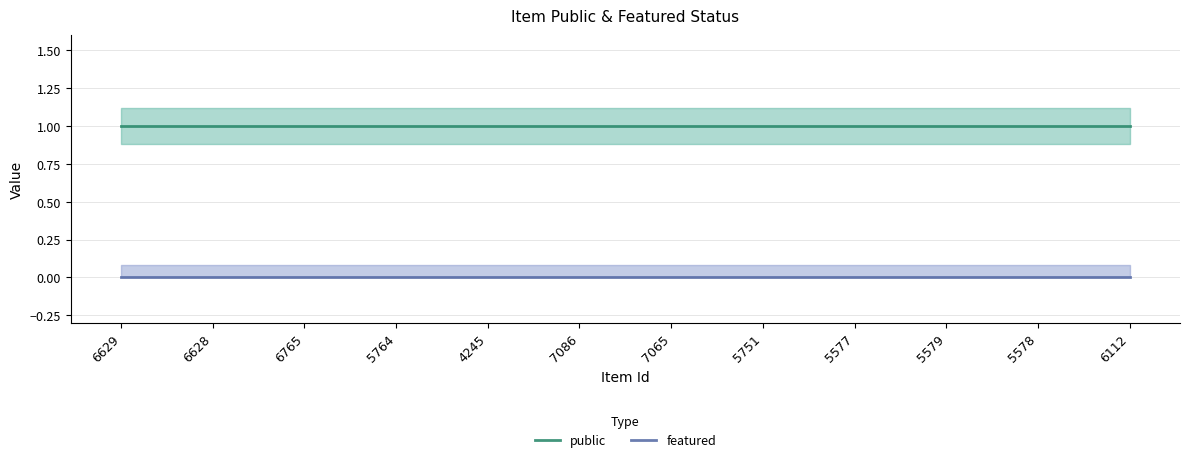

What is the difference between the highest and lowest values at 6765?

1